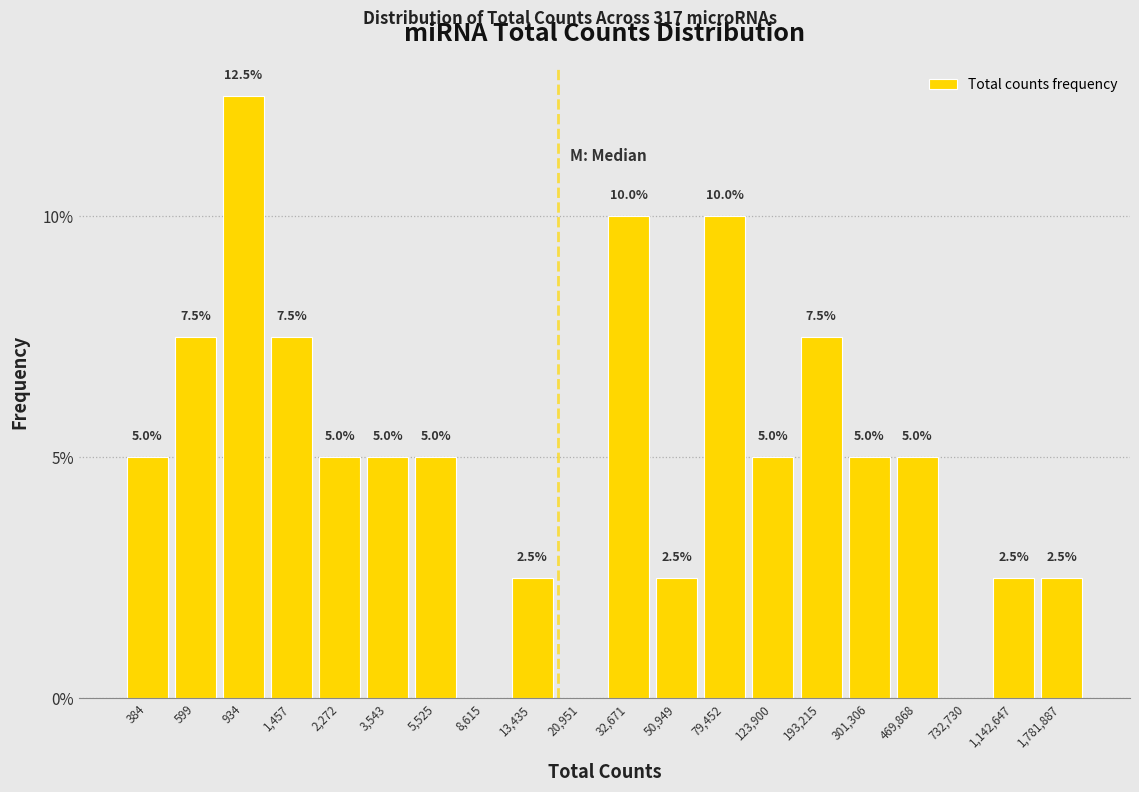

Reading left to right, what are all the values shown in this chart?

384=5.0	599=7.5	934=12.5	1,457=7.5	2,272=5.0	3,543=5.0	5,525=5.0	8,615=0.0	13,435=2.5	20,951=0.0	32,671=10.0	50,949=2.5	79,452=10.0	123,900=5.0	193,215=7.5	301,306=5.0	469,868=5.0	732,730=0.0	1,142,647=2.5	1,781,887=2.5